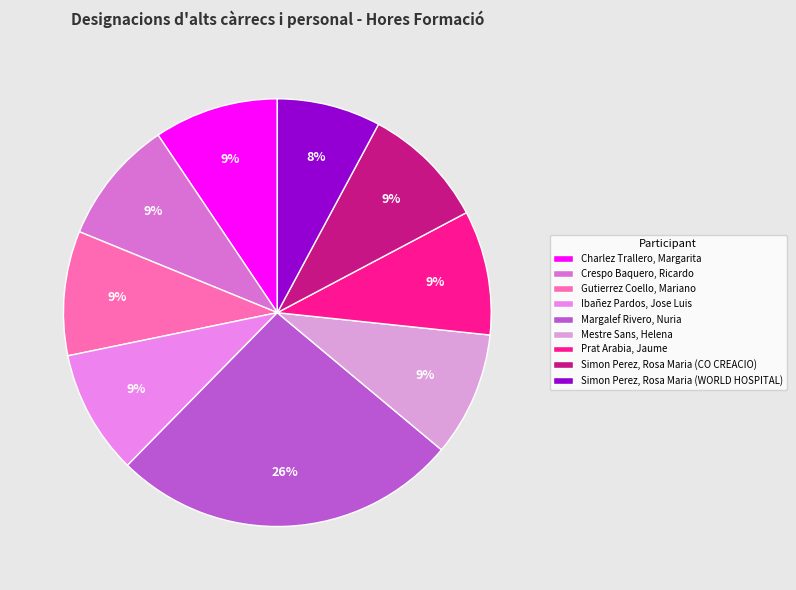

Which slice is the smallest?

Simon Perez, Rosa Maria (WORLD HOSPITAL)